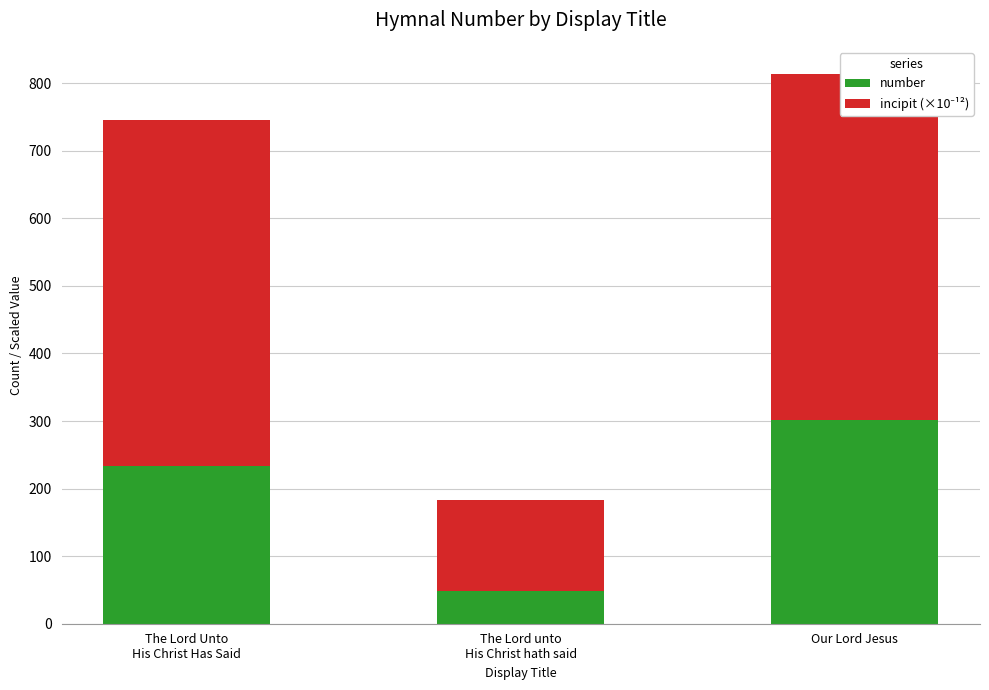

At which label does incipit (×10⁻¹²) reach its minimum?

The Lord unto
His Christ hath said